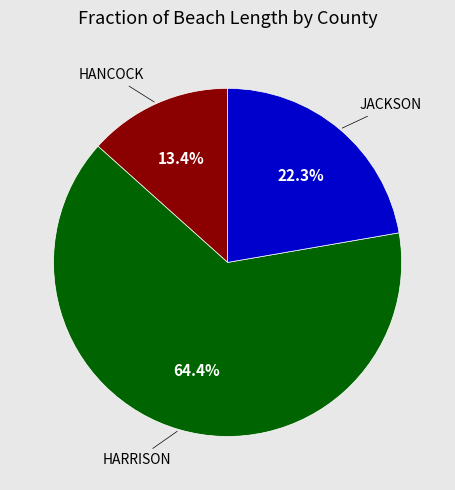

Is there any slice that represents more than half of the pie?

Yes